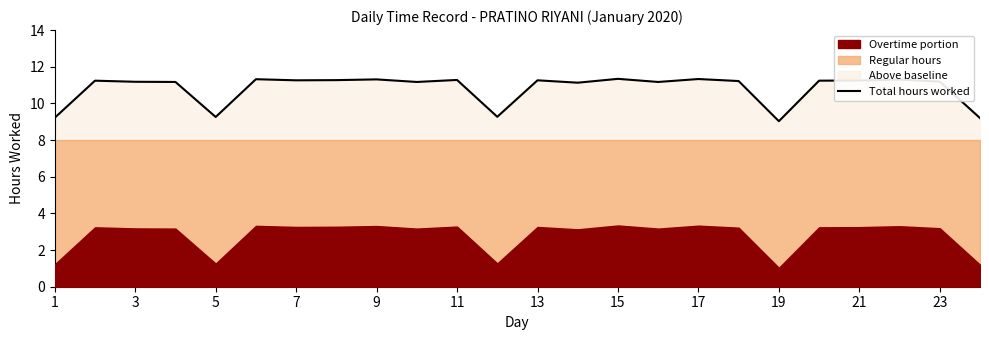

Reading left to right, transcribe all the data shown in this chart.

9.2	11.2	11.2	11.2	9.3	11.3	11.3	11.3	11.3	11.2	11.3	9.3	11.3	11.1	11.3	11.2	11.3	11.2	9.0	11.2	11.2	11.3	11.2	9.2